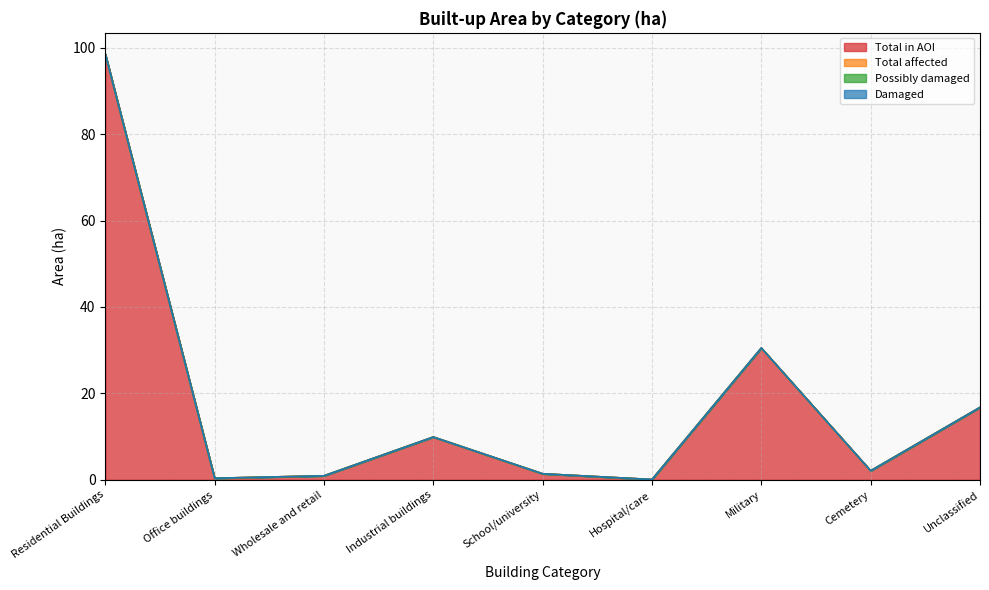

Which series changed the most between Wholesale and retail and Industrial buildings?

Total in AOI